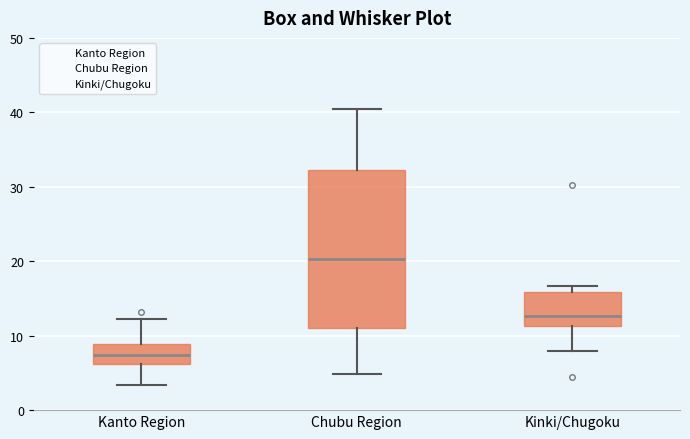

Where does the lower whisker of the box for Kanto Region end on the y-axis? The values are not printed on the chart, so give them approximately, as read against the axis.

3